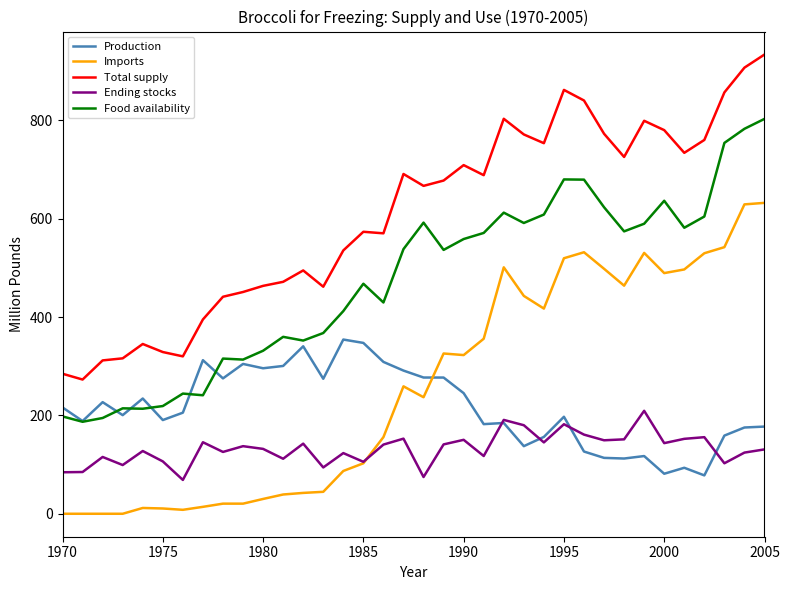

What is the difference between the maximum and minimum values in the Food availability series?

615.8